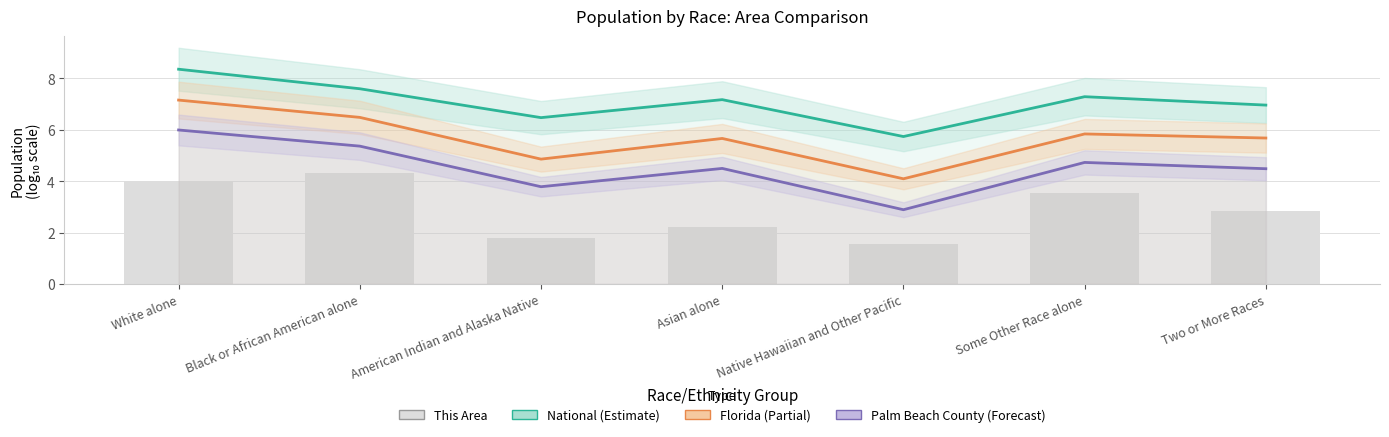

How many groups of bars are there?

7